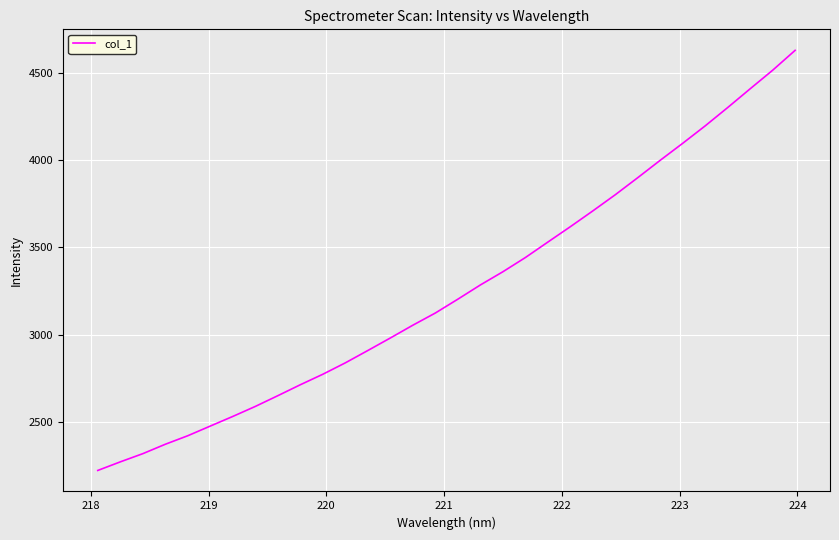

What is the smallest value displayed?

2221.9